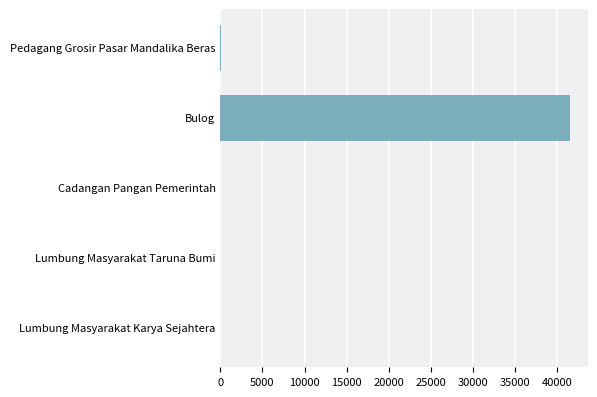

Between Cadangan Pangan Pemerintah and Bulog, which is larger?

Bulog